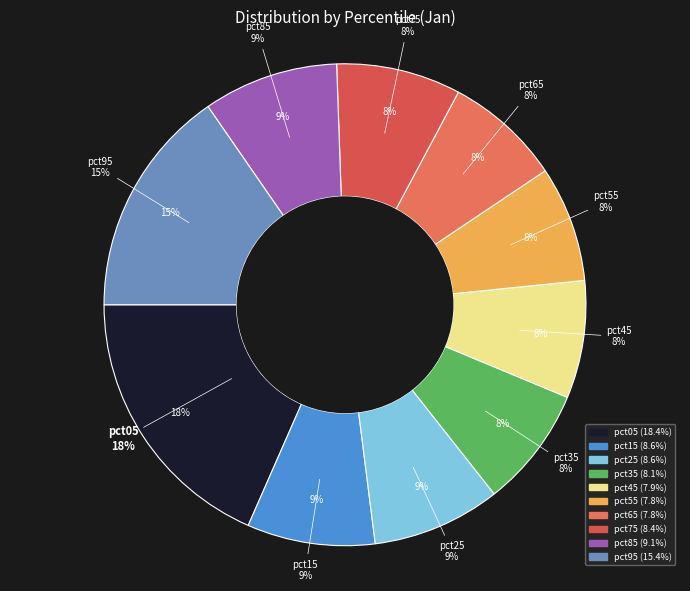

To the nearest percent, what portion does pct25 represent?

9%